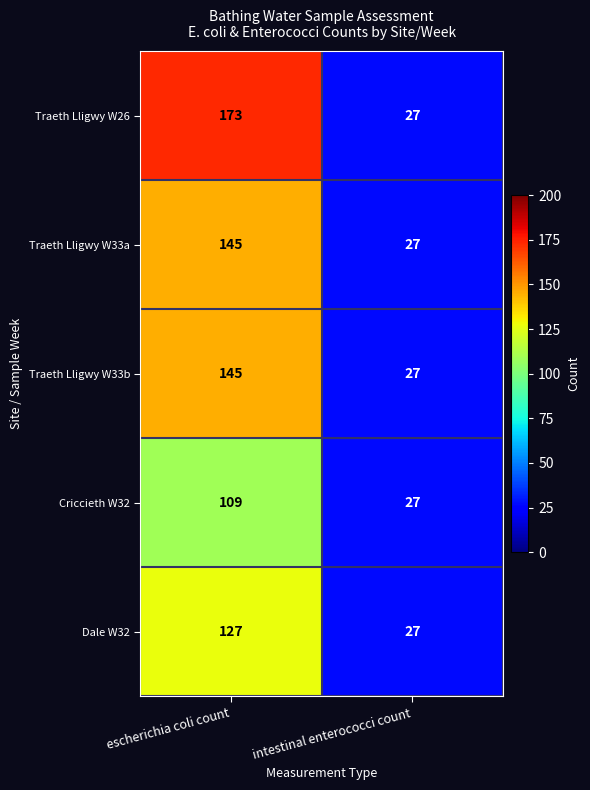

List the labels in order of Traeth Lligwy W26 value, smallest first.

intestinal enterococci count, escherichia coli count